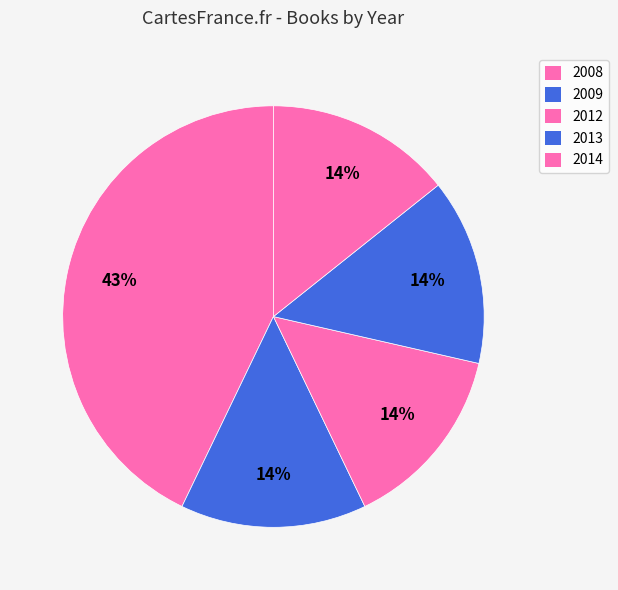

Count the number of slices in the pie.

5